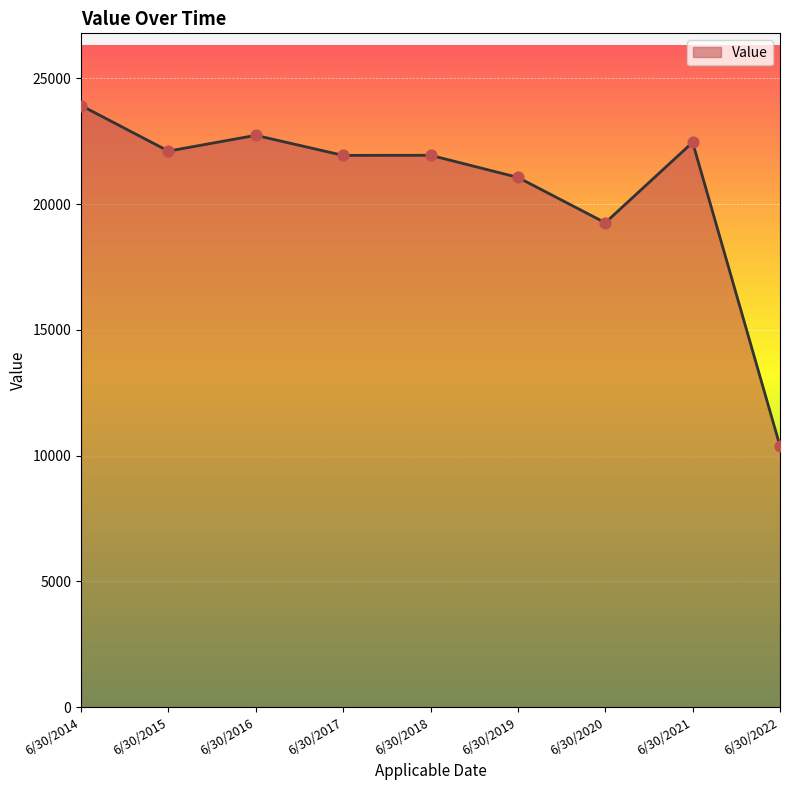

What is the ratio of the value at 6/30/2021 to the value at 6/30/2016?

1.0